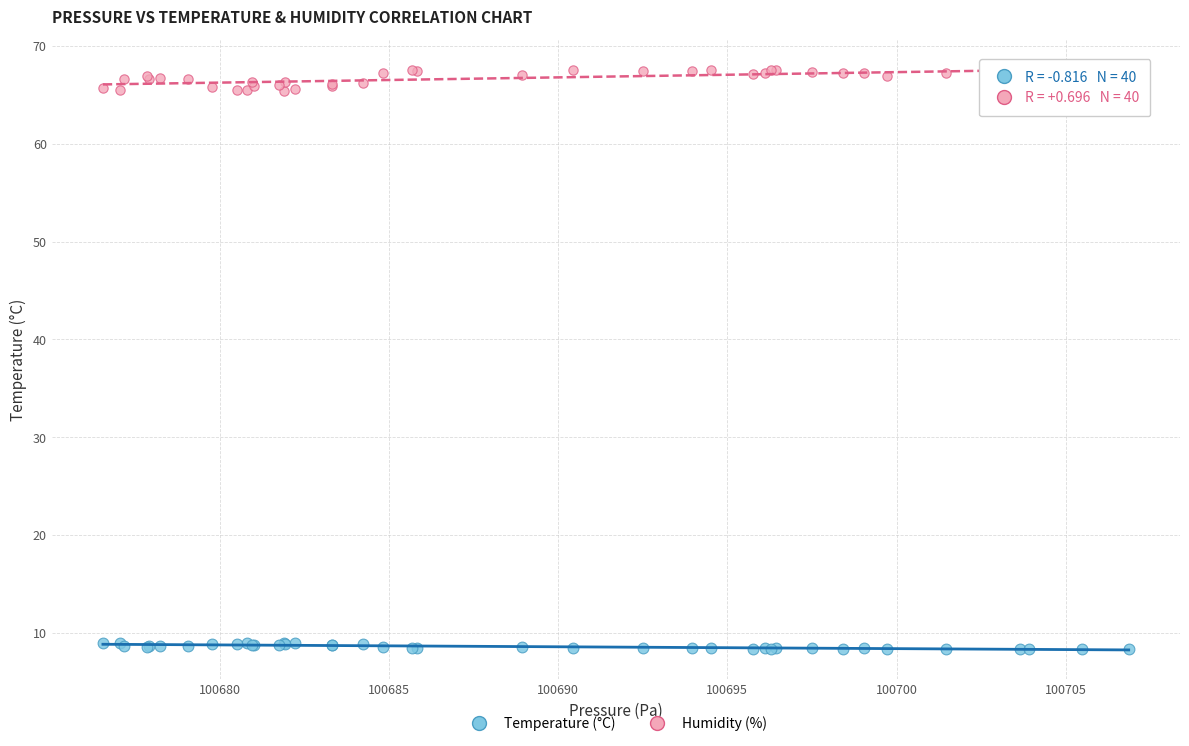

Which series reaches the maximum Y coordinate?

Humidity (%)